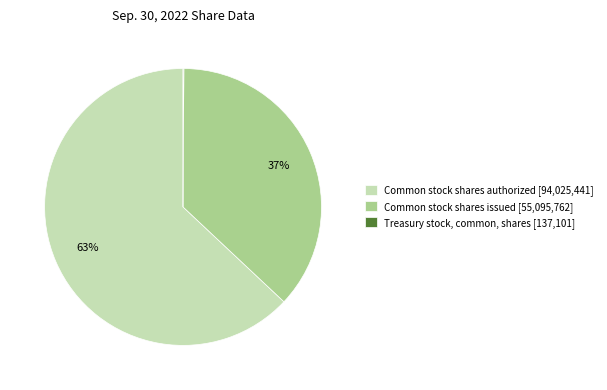

Approximately how many times larger is the value at Common stock shares authorized [94,025,441] compared to Common stock shares issued [55,095,762]?

1.7